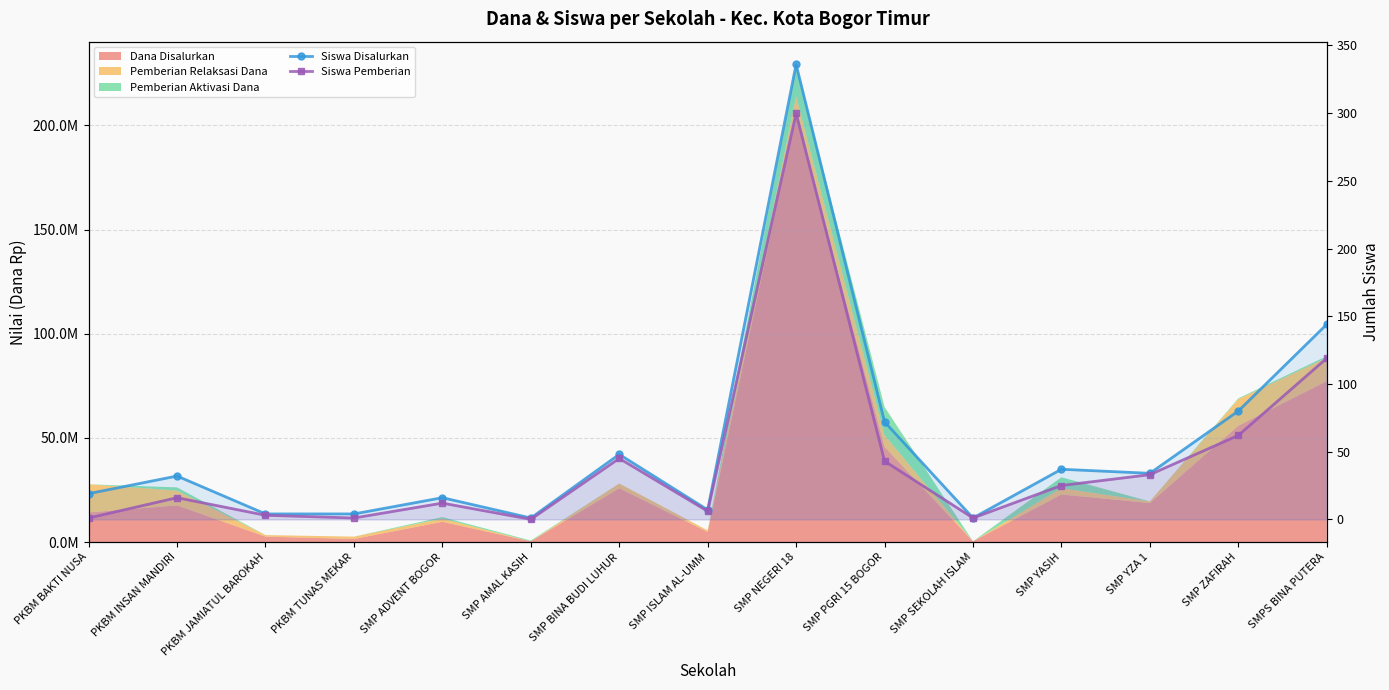

What is the minimum value for Siswa Disalurkan?

1